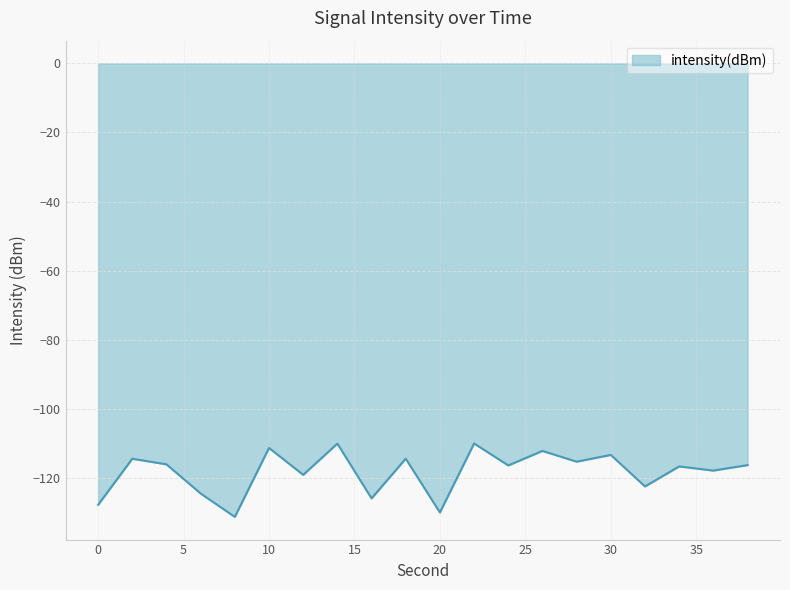

What is the difference between the maximum and minimum values?

21.3